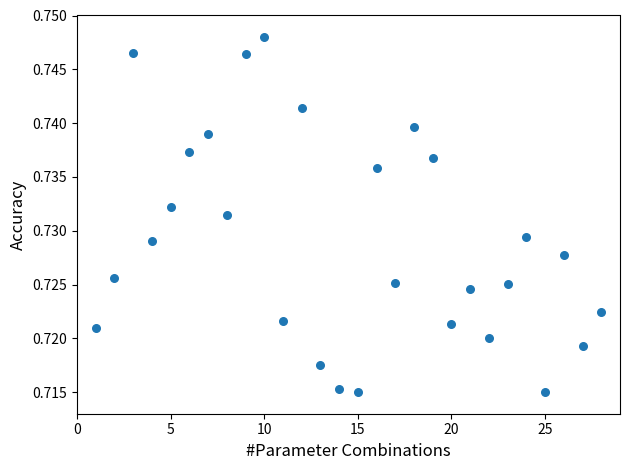

What is the range of X values (max minus min)?

27.0